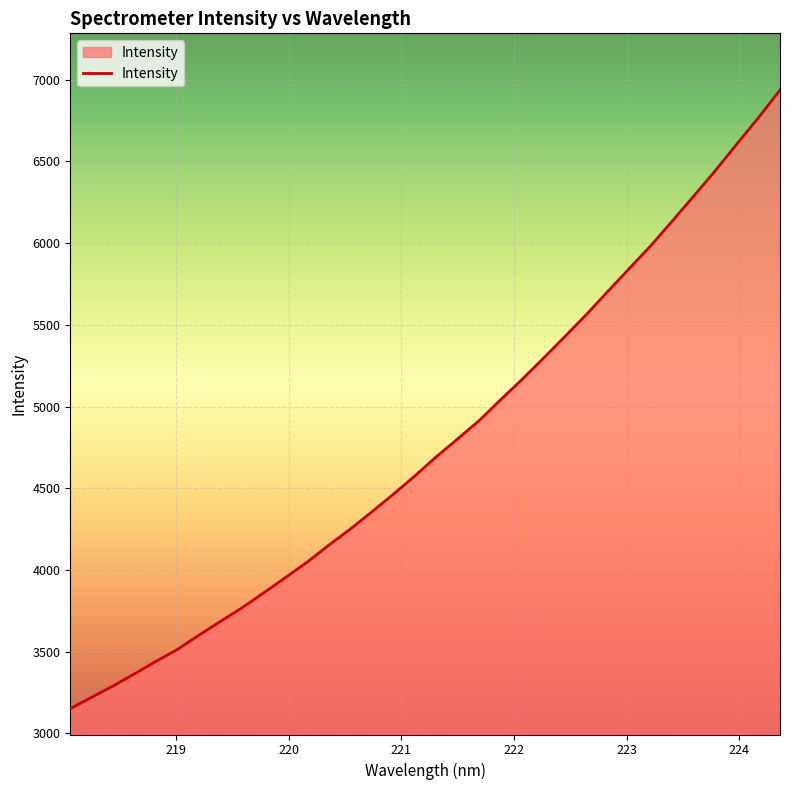

What is the difference between the maximum and minimum values?

3785.5